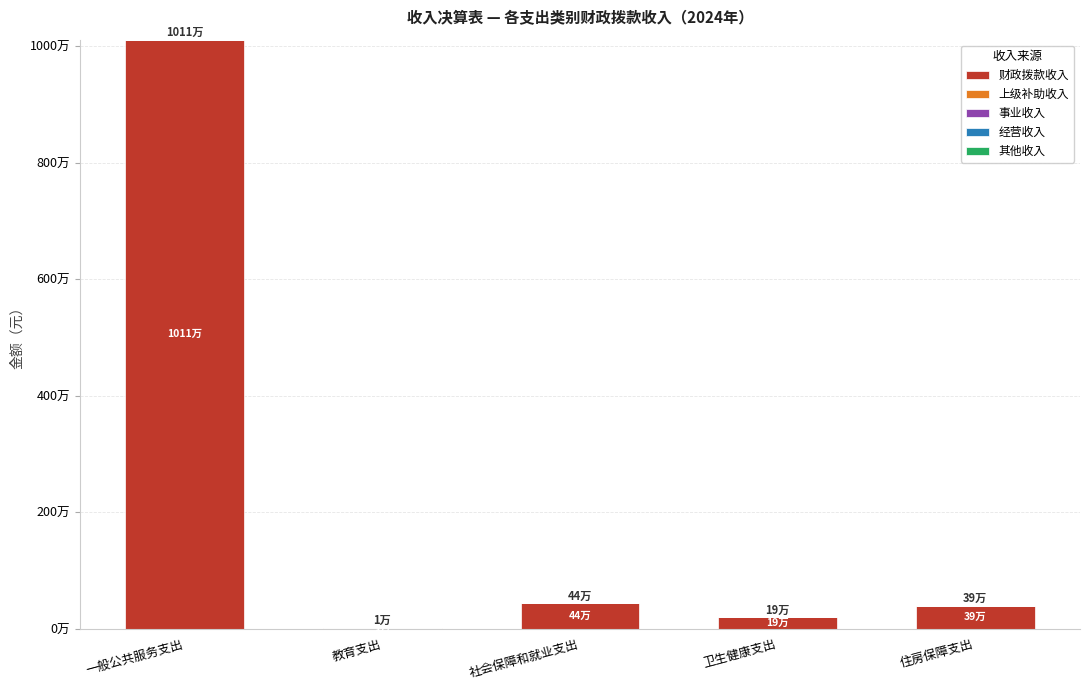

Reading right to left, transcribe all the data shown in this chart.

财政拨款收入: 住房保障支出=391337.2	卫生健康支出=193154.0	社会保障和就业支出=436375.6	教育支出=13494.6	一般公共服务支出=10110336.3
上级补助收入: 住房保障支出=0.0	卫生健康支出=0.0	社会保障和就业支出=0.0	教育支出=0.0	一般公共服务支出=0.0
事业收入: 住房保障支出=0.0	卫生健康支出=0.0	社会保障和就业支出=0.0	教育支出=0.0	一般公共服务支出=0.0
经营收入: 住房保障支出=0.0	卫生健康支出=0.0	社会保障和就业支出=0.0	教育支出=0.0	一般公共服务支出=0.0
其他收入: 住房保障支出=0.0	卫生健康支出=0.0	社会保障和就业支出=0.0	教育支出=0.0	一般公共服务支出=0.0